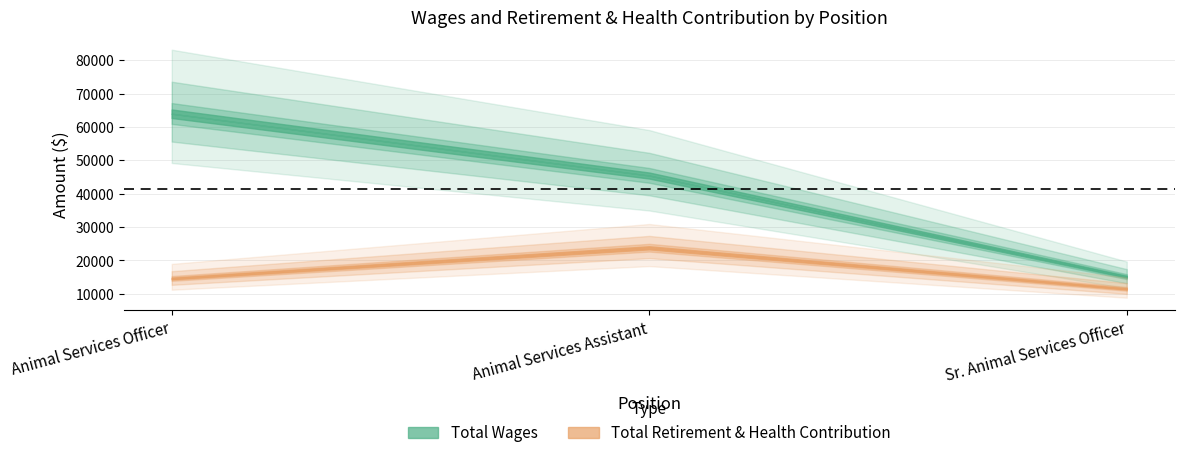

At how many categories does at least one series exceed 63594?

1